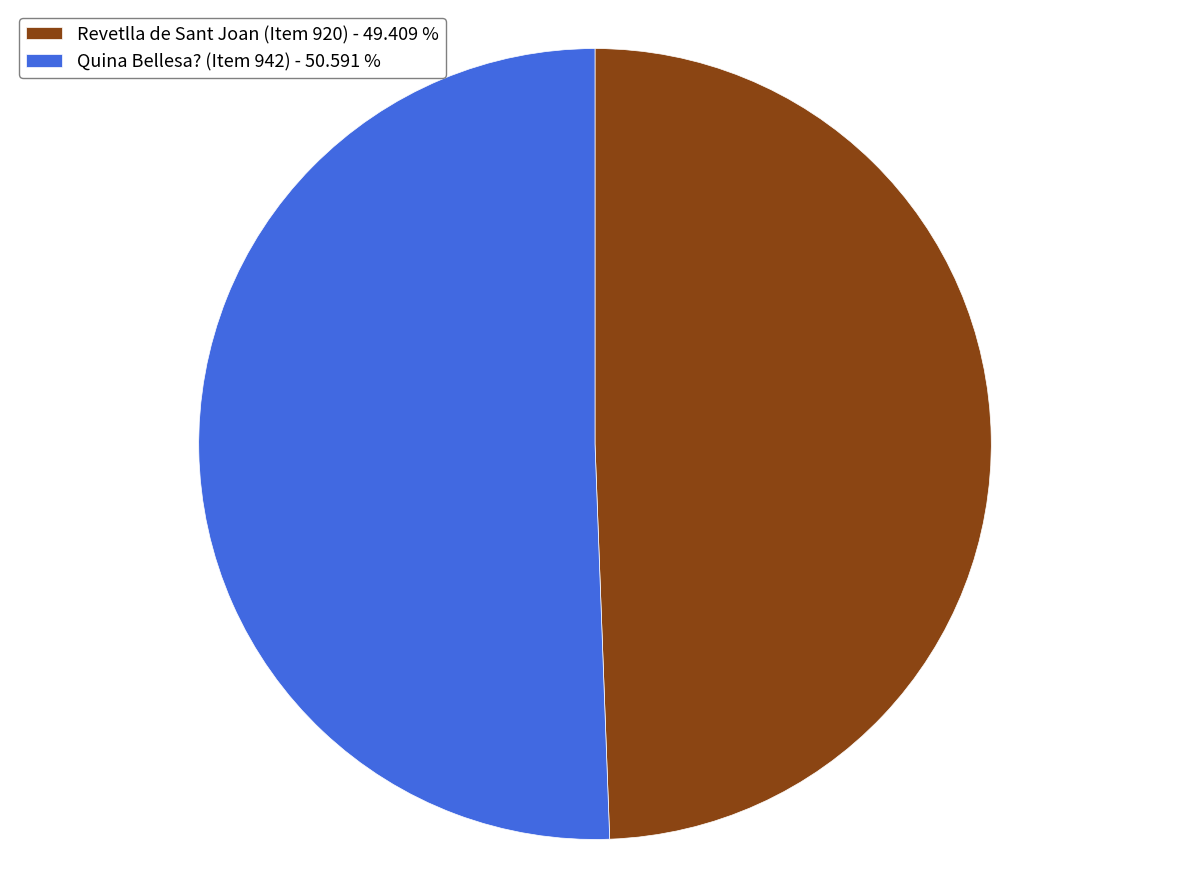

Which has a higher value, Quina Bellesa? (Item 942) - 50.591 % or Revetlla de Sant Joan (Item 920) - 49.409 %?

Quina Bellesa? (Item 942) - 50.591 %